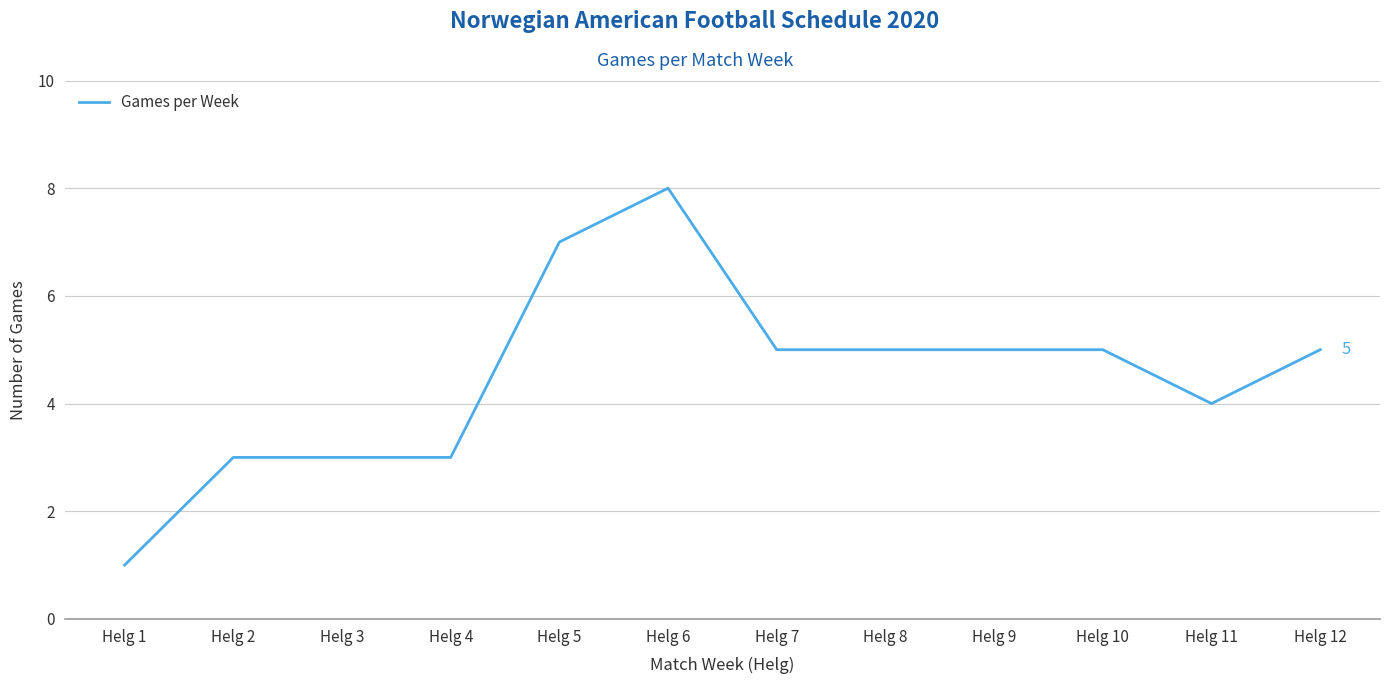

True or false: the data shows 3 at Helg 5.

False